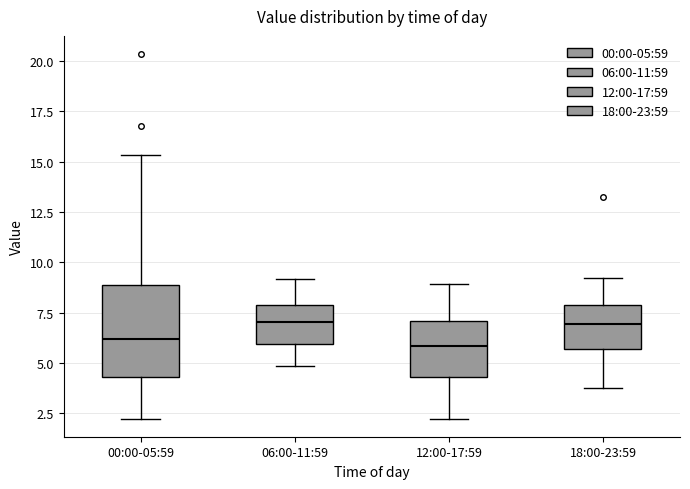

Where is the upper edge of the box for 06:00-11:59 on the y-axis? The values are not printed on the chart, so give them approximately, as read against the axis.

8.0